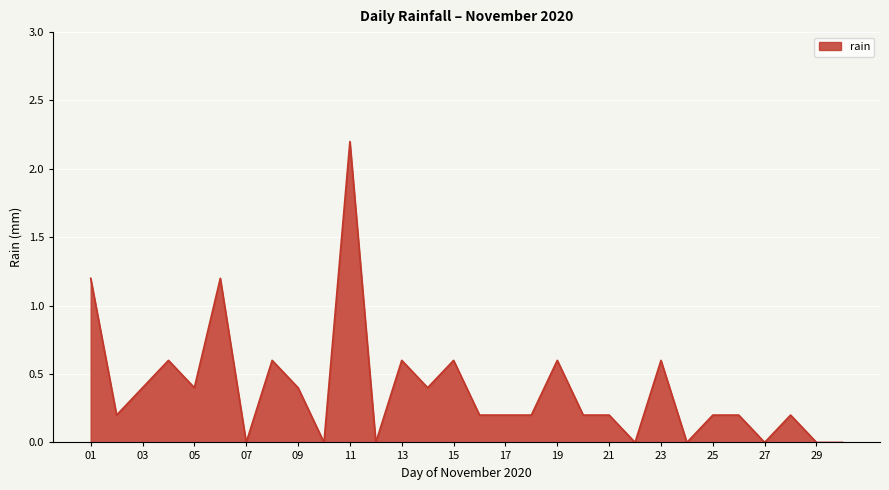

What is the maximum value shown in the chart?

2.2